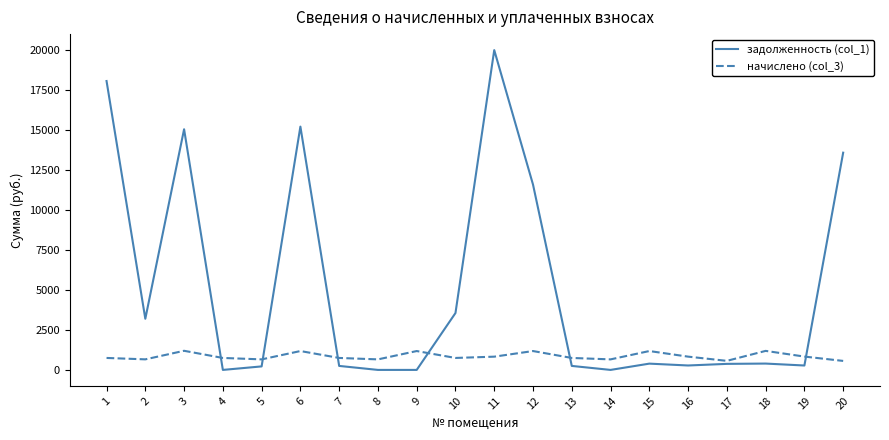

What is the sum of the задолженность (col_1) values at 16 and 20?

13837.7